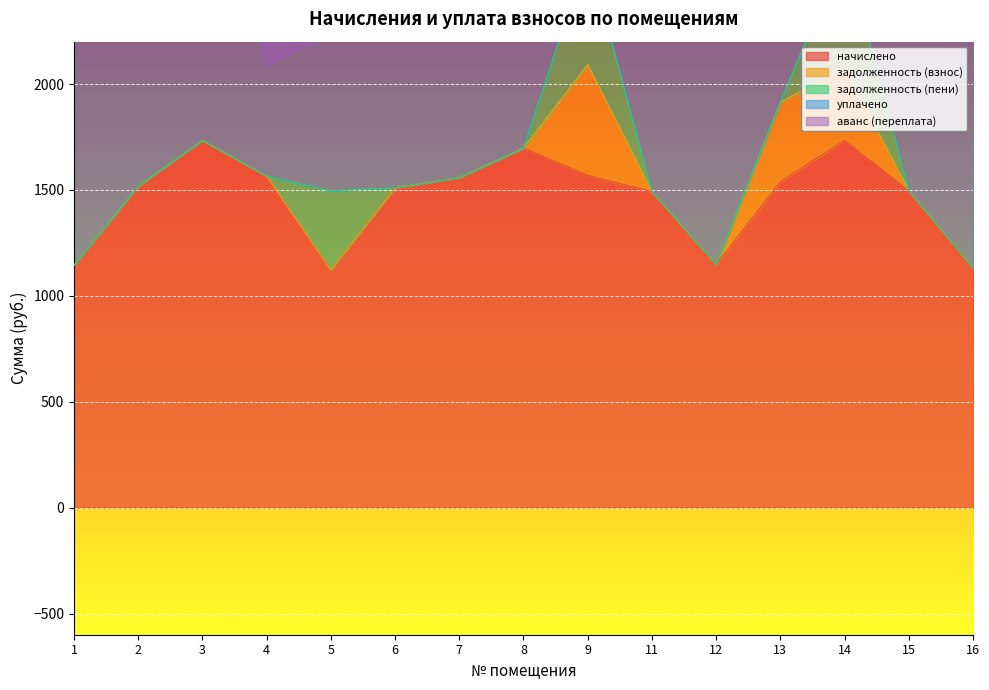

What is the approximate value of начислено at 15?

1495.7